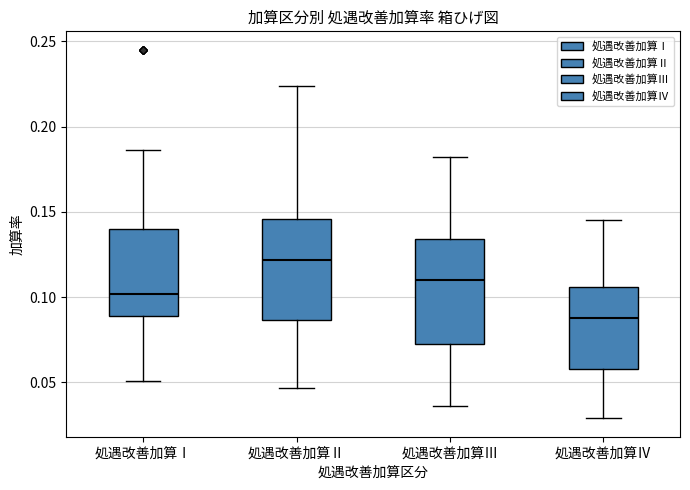

Reading left to right, transcribe this box plot: for each box, give where its median line is, the range the box spans, and where its two whiskers end, as read against the y-axis. The values are not printed on the chart, so give them approximately, as read against the axis.

処遇改善加算Ⅰ: median 0.100, box 0.090 to 0.140, whiskers 0.050 to 0.185
処遇改善加算Ⅱ: median 0.120, box 0.085 to 0.145, whiskers 0.045 to 0.225
処遇改善加算Ⅲ: median 0.110, box 0.075 to 0.135, whiskers 0.035 to 0.180
処遇改善加算Ⅳ: median 0.090, box 0.060 to 0.105, whiskers 0.030 to 0.145